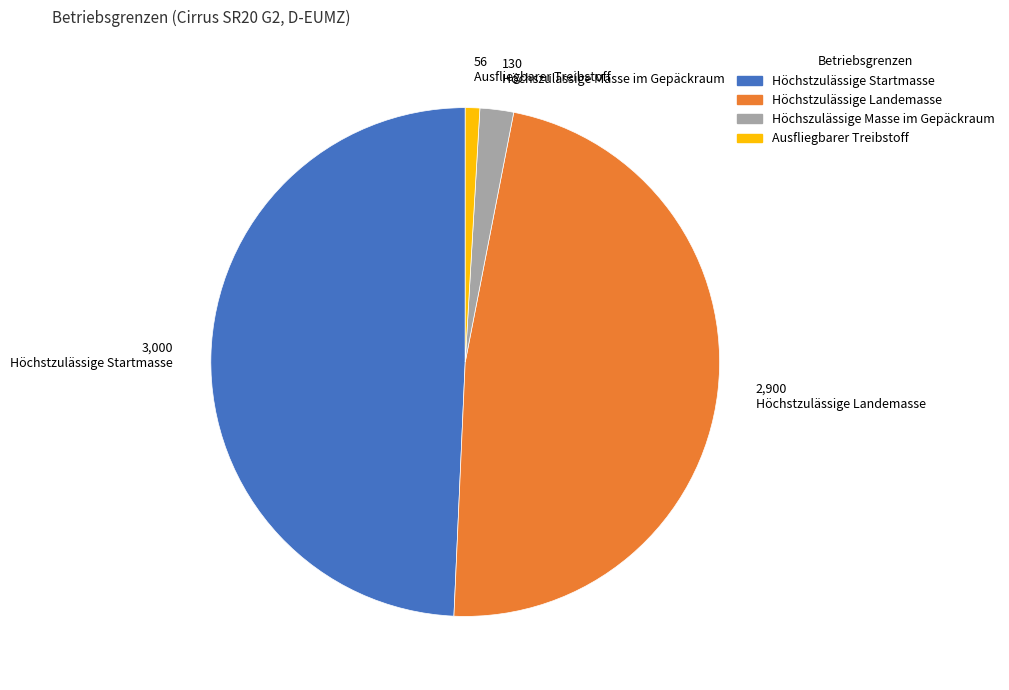

Is there a majority slice in this chart?

No